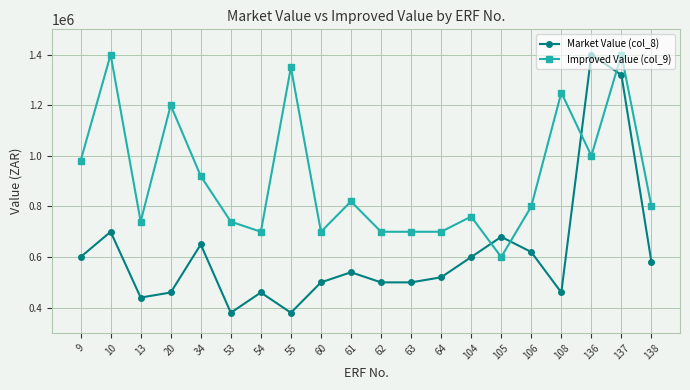

What is the value of the Improved Value (col_9) point at the 9th from the left?

700000